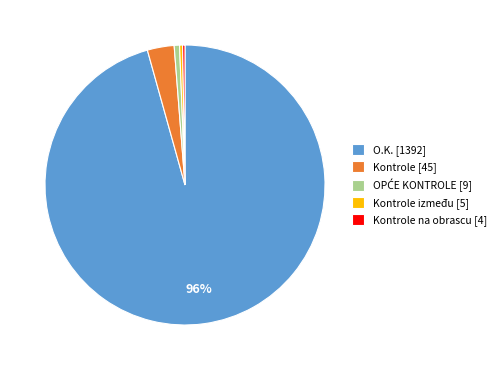

Between Kontrole [45] and Kontrole između [5], which is larger?

Kontrole [45]